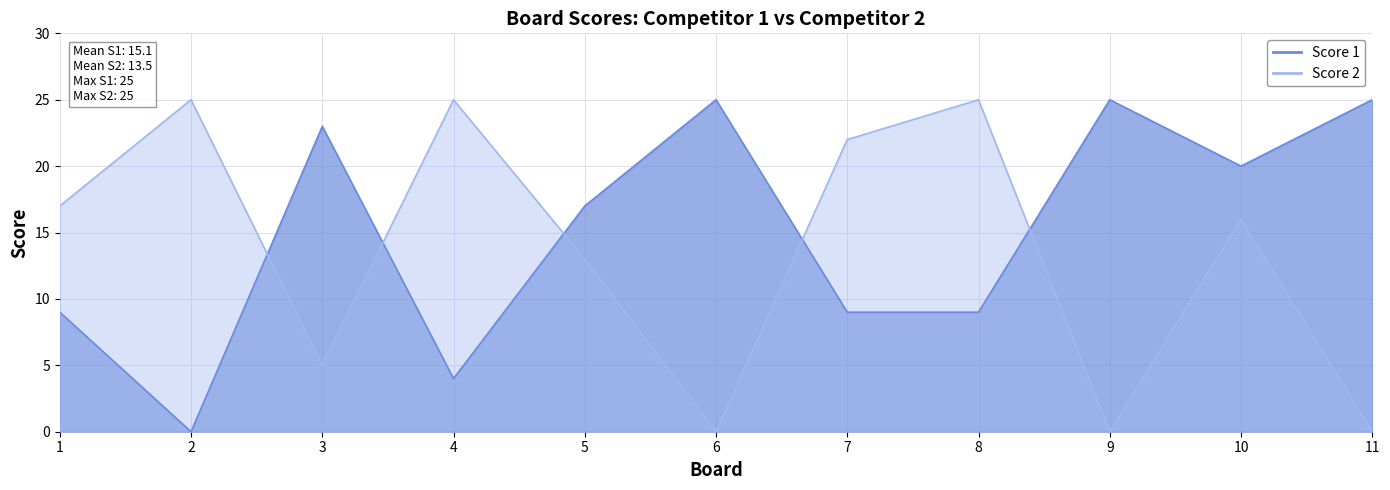

What is the difference between the Score 2 values at 7 and 5?

9